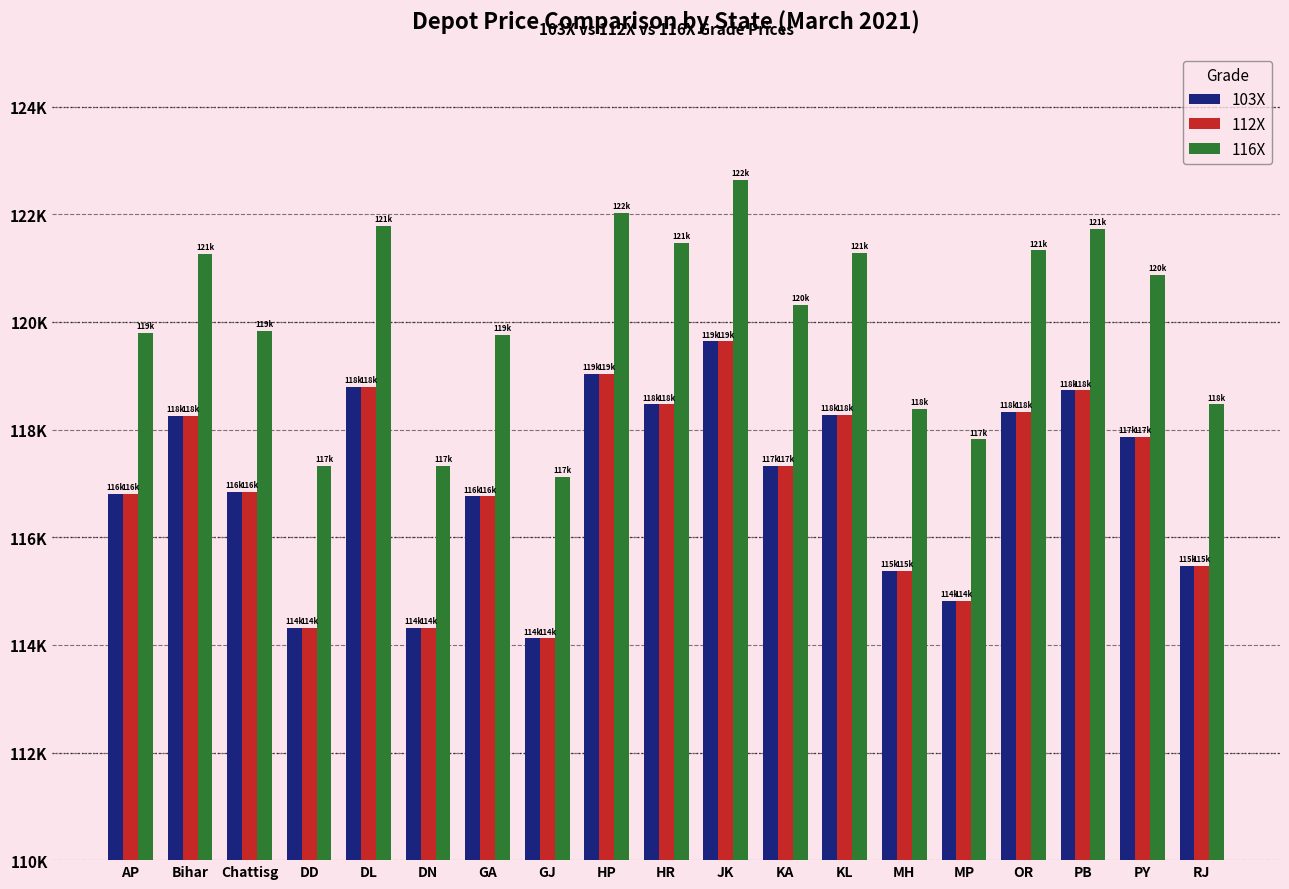

The value of 116X at MP is 117820. True or false?

True